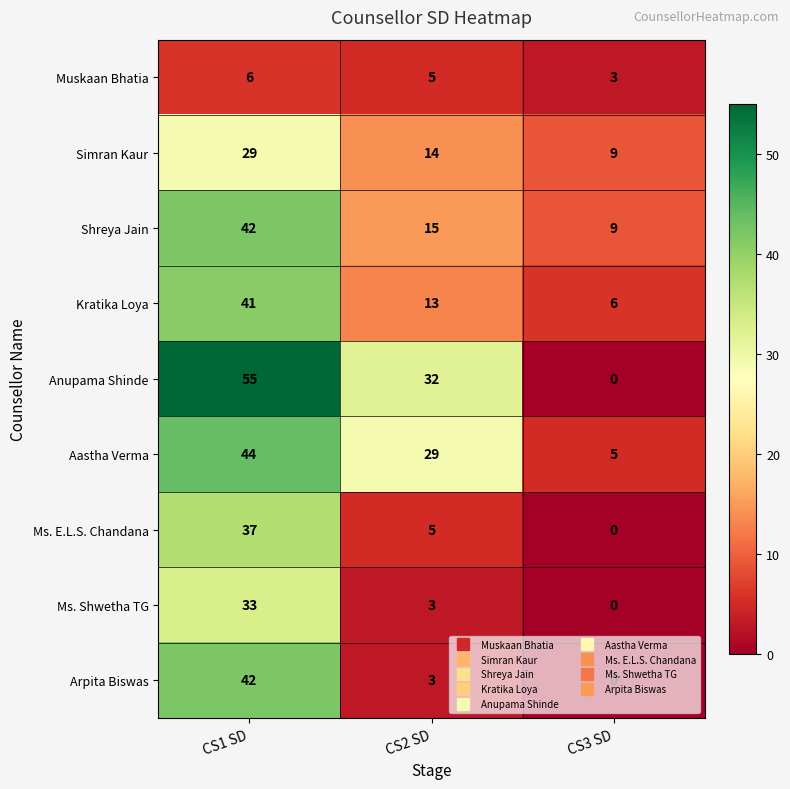

Which category has the highest value in the Ms. E.L.S. Chandana series?

CS1 SD